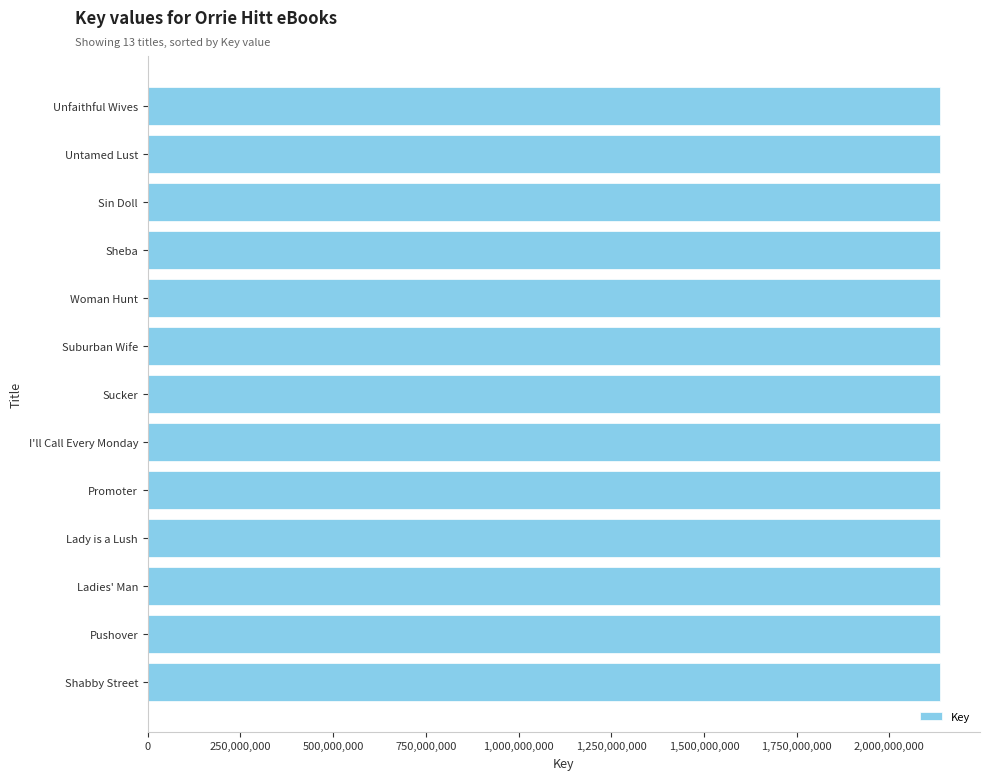

What is the average value?

2137692570